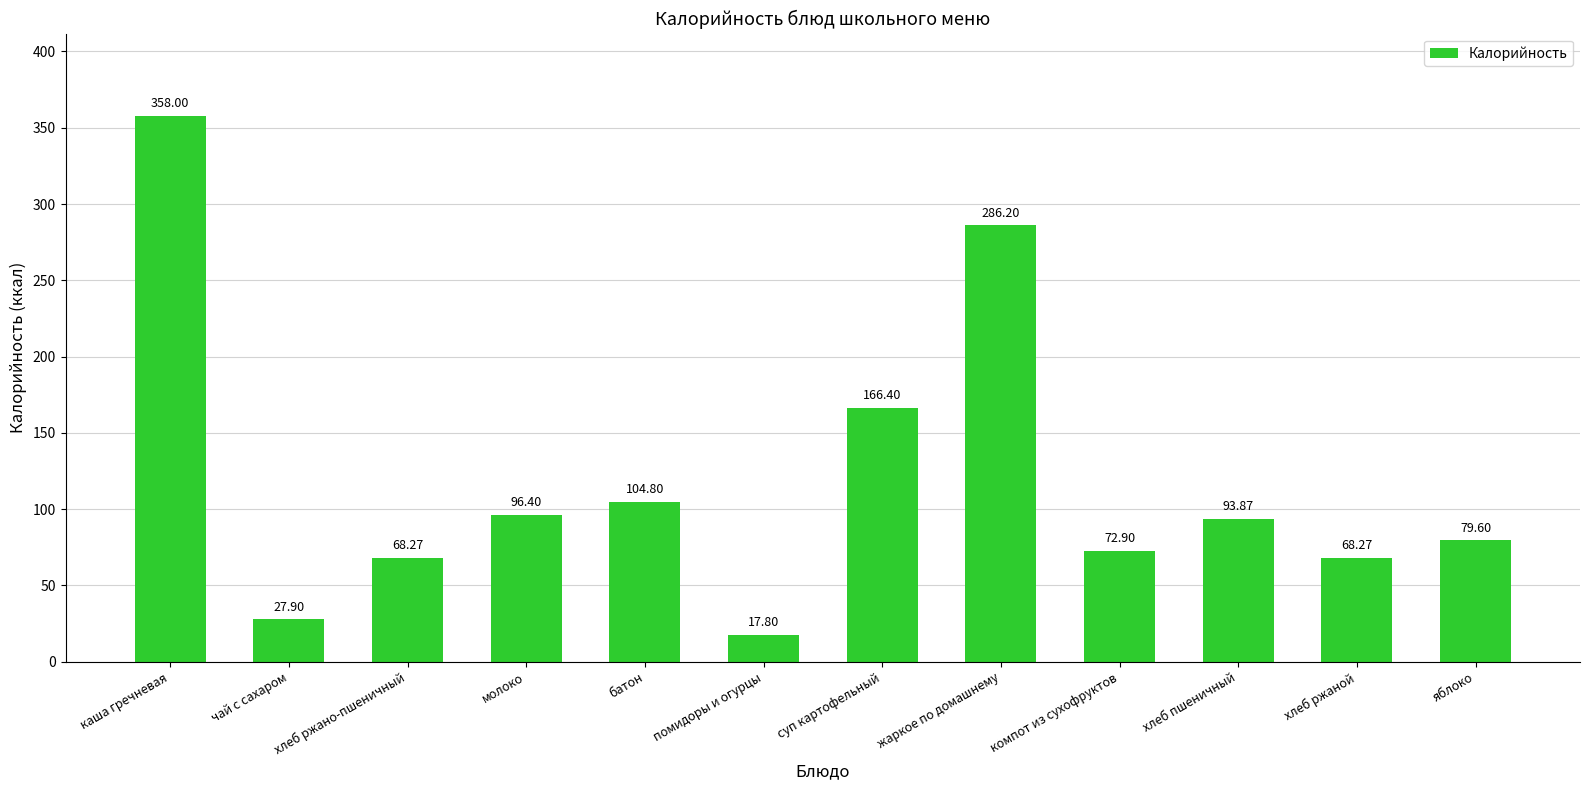

Are the bars grouped side by side (vs. stacked)?

No